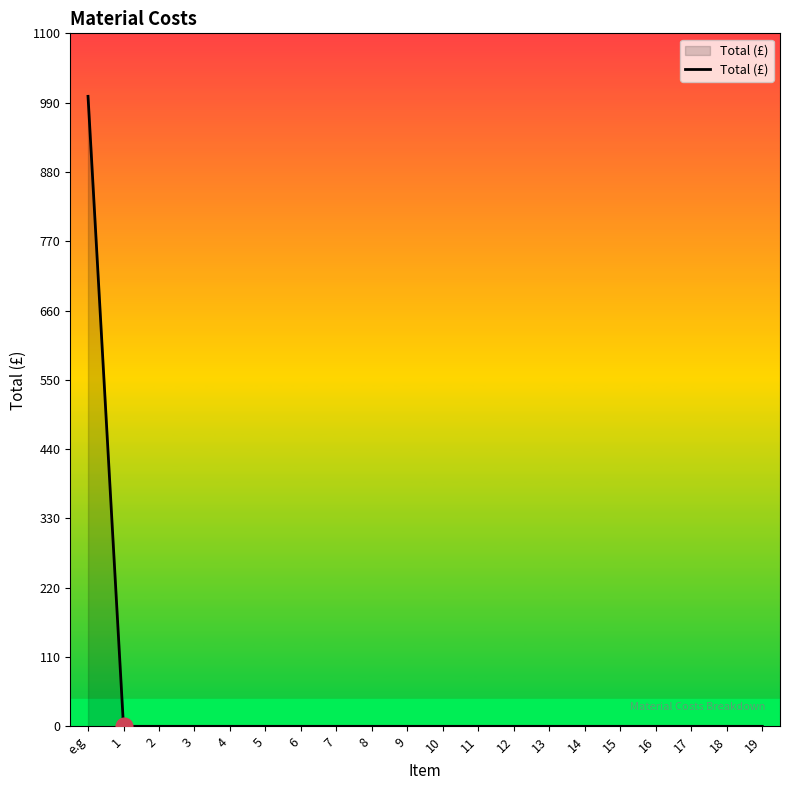

What is the maximum value shown in the chart?

1000